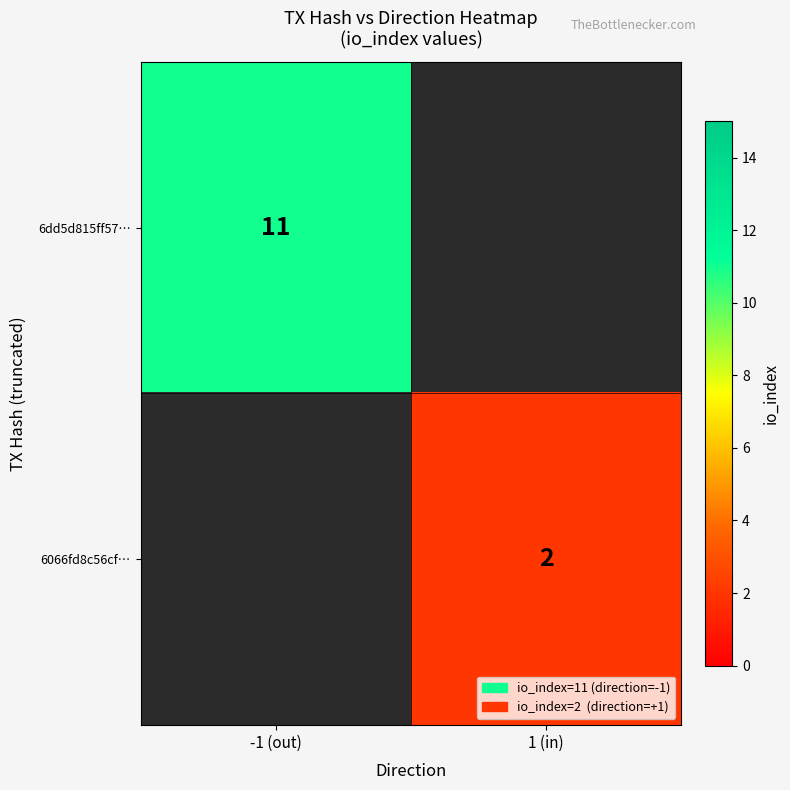

True or false: 6dd5d815ff57… has a value of 11 at -1 (out).

True